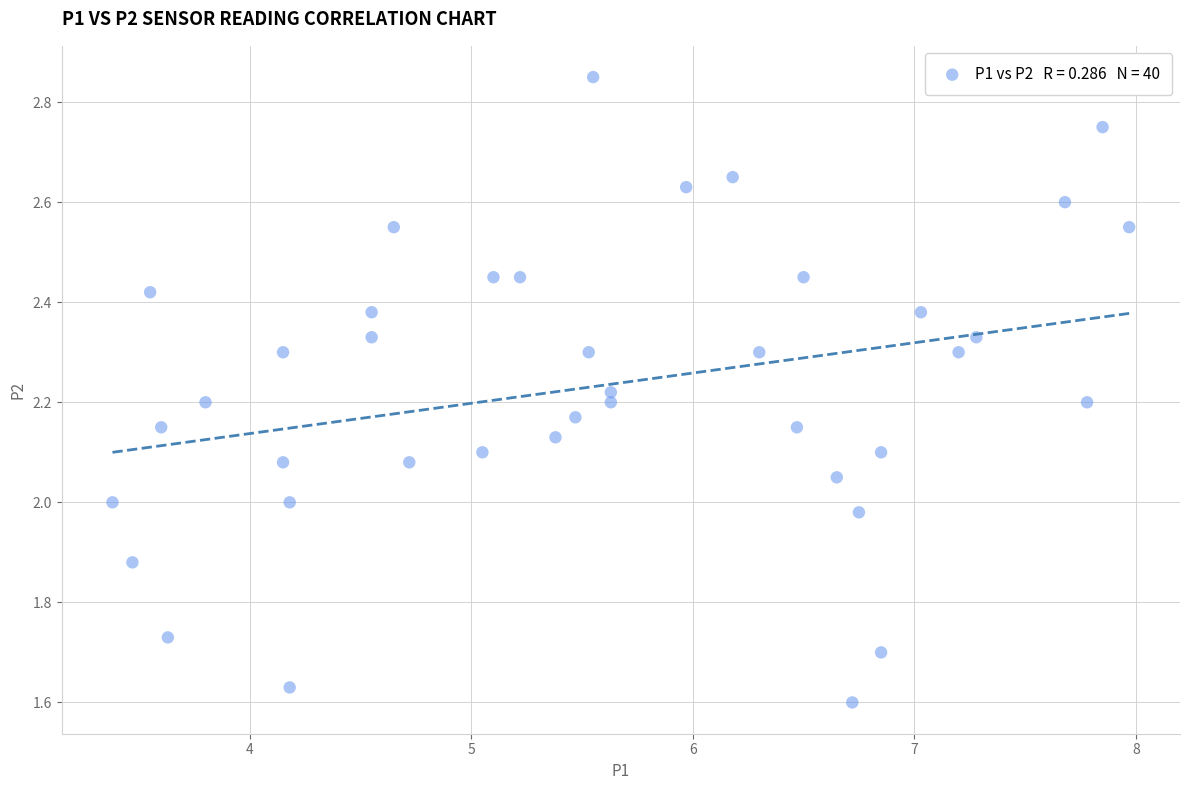

What is the range of X values (max minus min)?

4.6